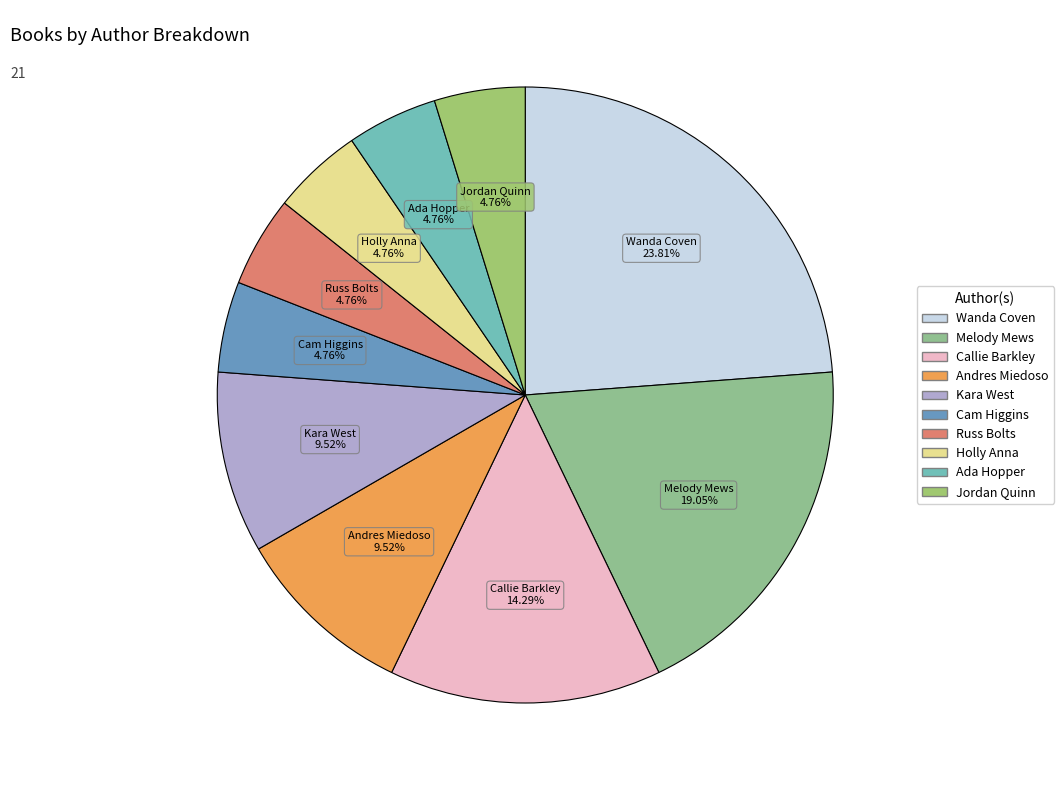

How many slices are in this pie chart?

10